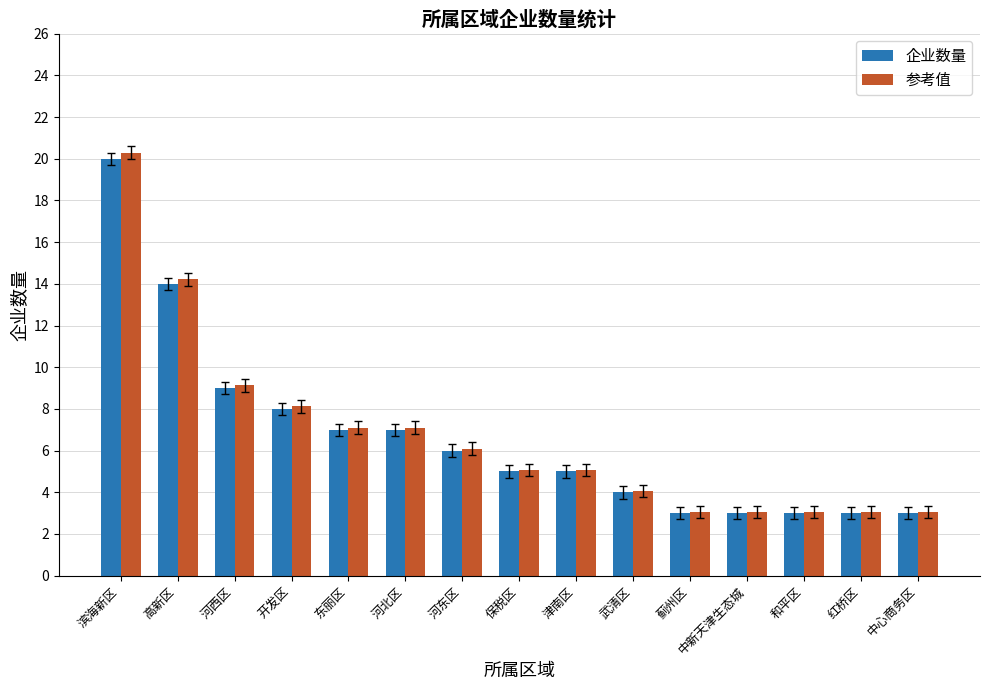

Where is 企业数量 nearest to the value 11?

河西区